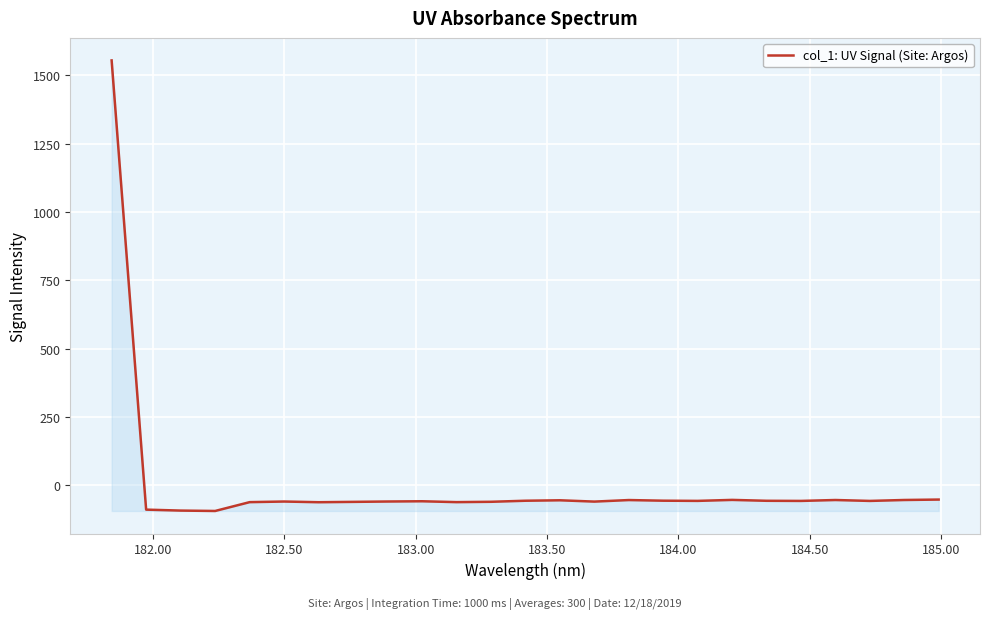

What is the greatest value displayed?

1553.8